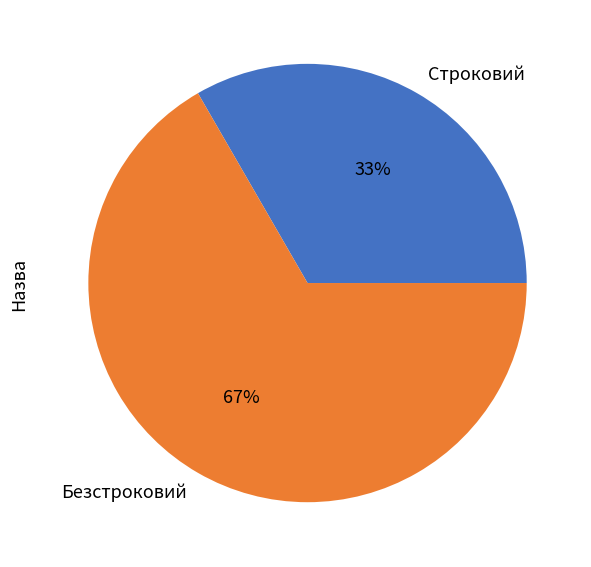

Count the number of slices in the pie.

2